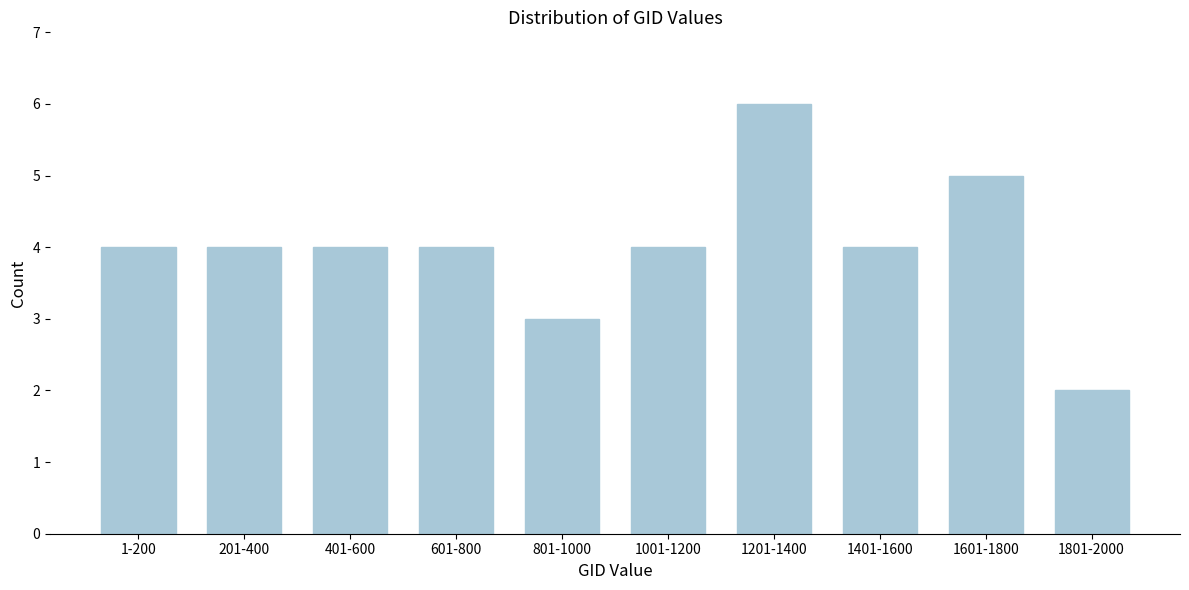

Reading left to right, transcribe all the data shown in this chart.

1-200=4	201-400=4	401-600=4	601-800=4	801-1000=3	1001-1200=4	1201-1400=6	1401-1600=4	1601-1800=5	1801-2000=2